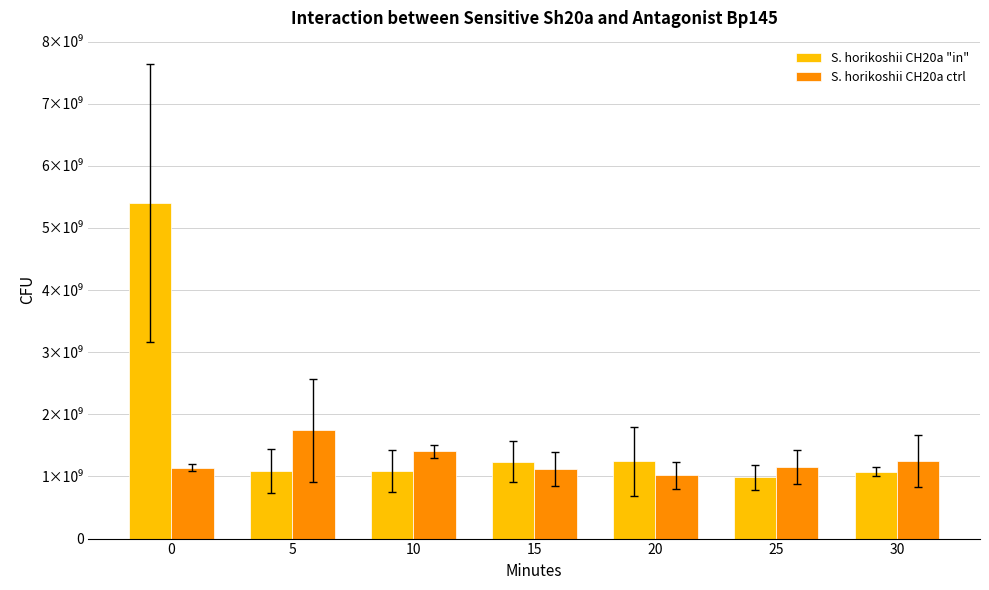

Is the value of S. horikoshii CH20a "in" at 15 greater than the value of S. horikoshii CH20a ctrl at 0?

Yes